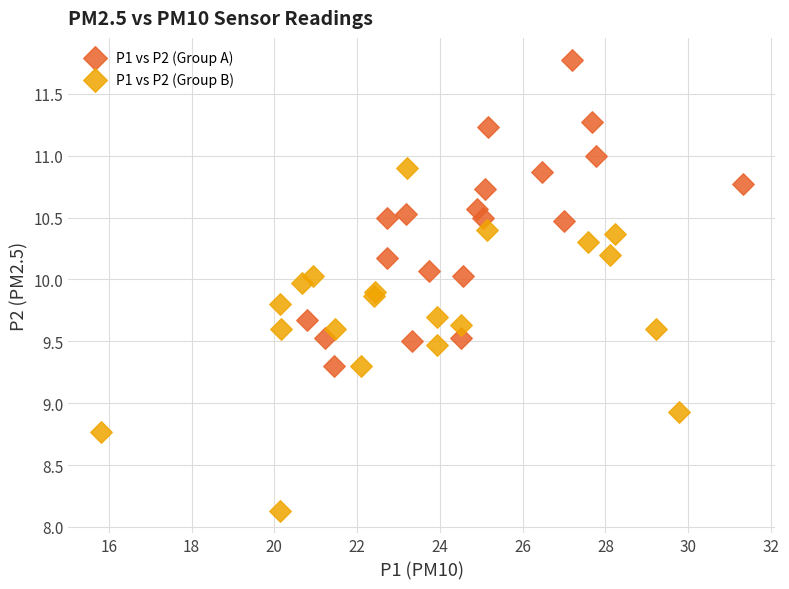

Which series contains the highest Y value?

P1 vs P2 (Group A)